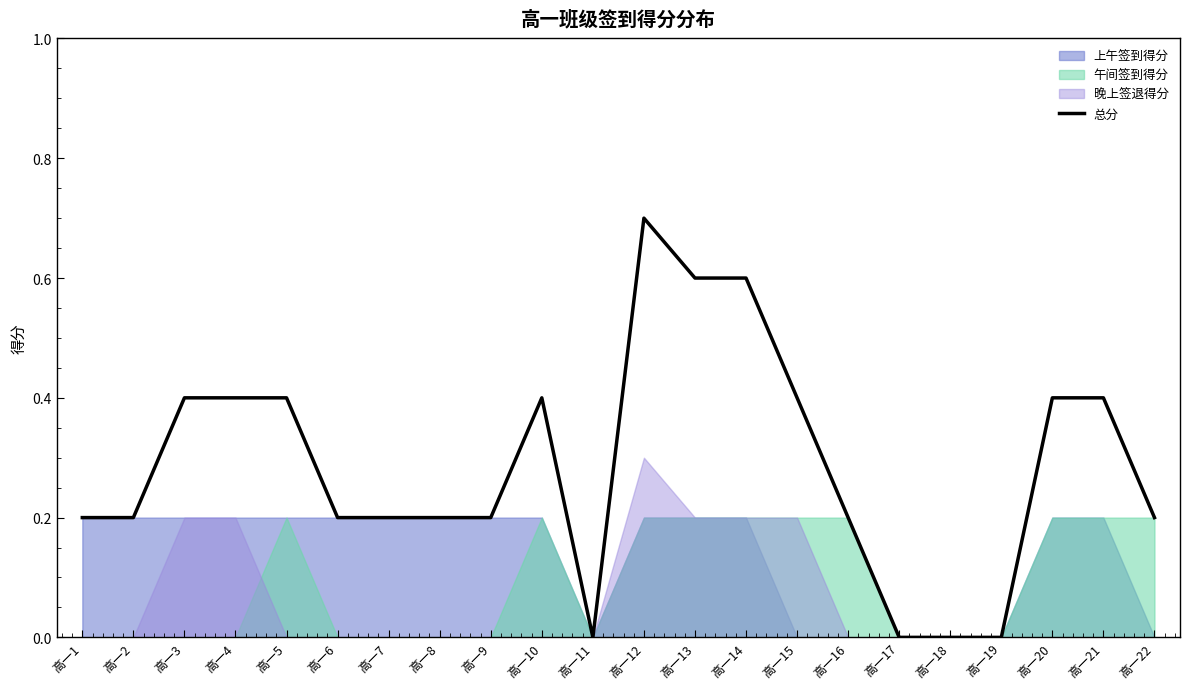

What is the sum of the values at 高一1 and 高一22?

0.4